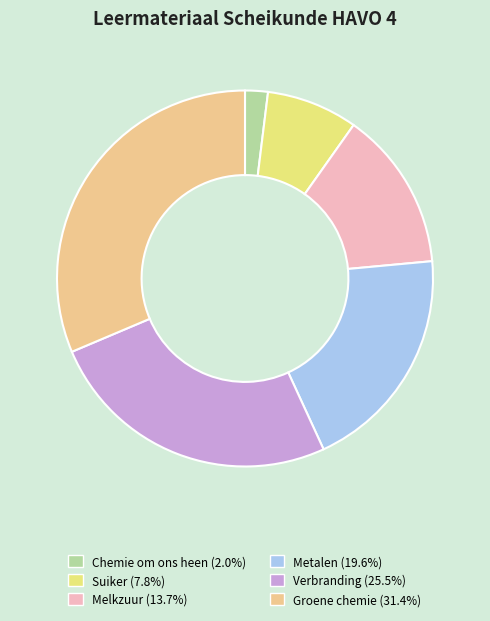

What is the smallest slice in the pie chart?

Chemie om ons heen